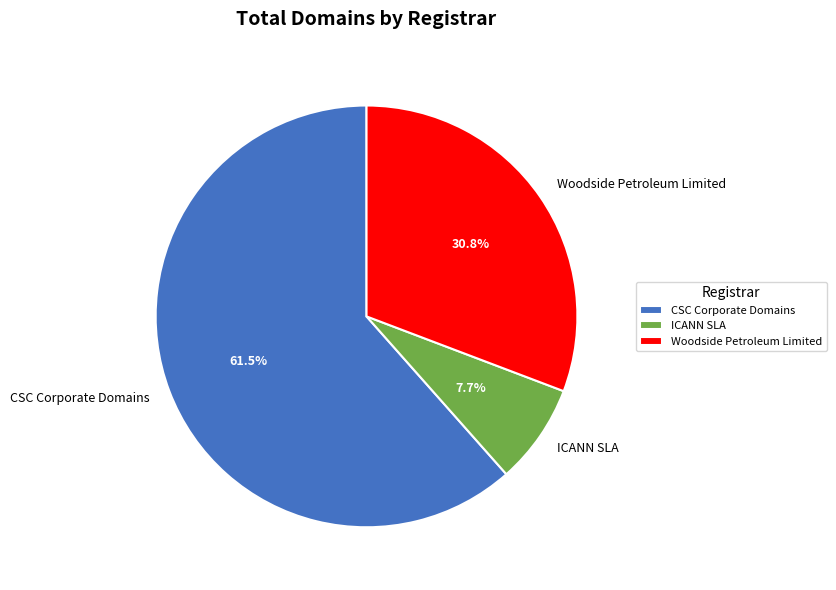

To the nearest percent, what is the average slice percentage?

33%